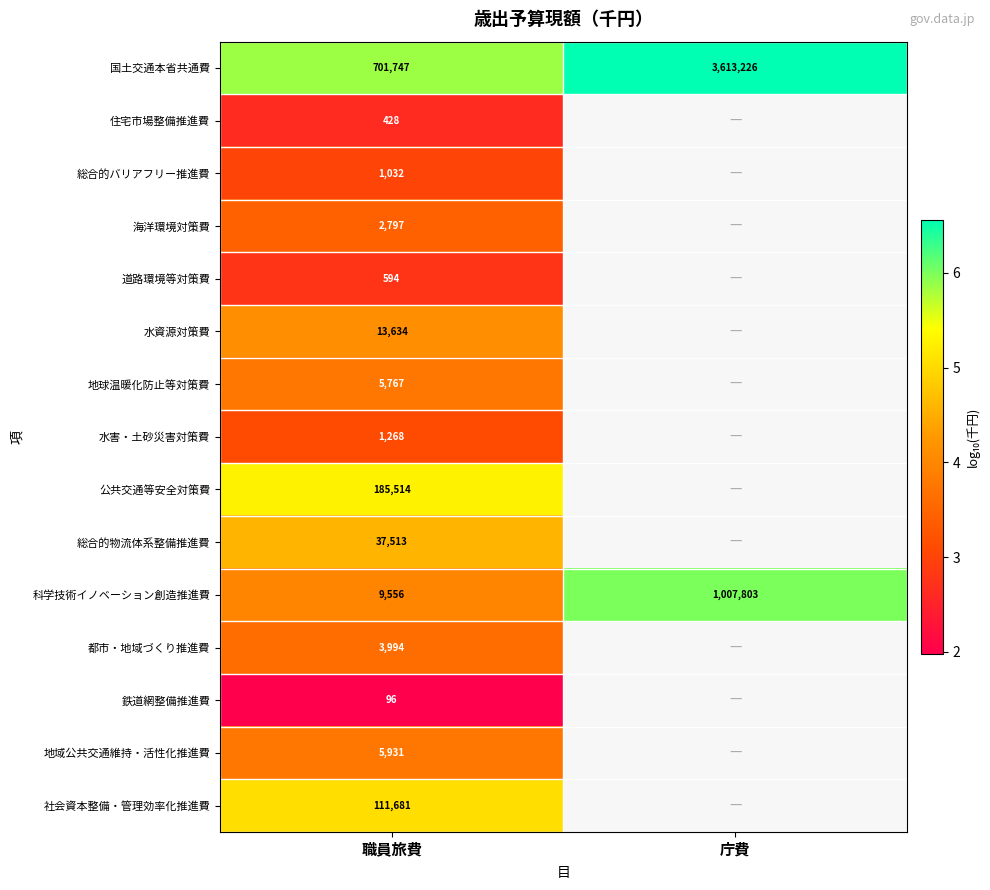

Rank the categories by 国土交通本省共通費 value from highest to lowest.

庁費, 職員旅費